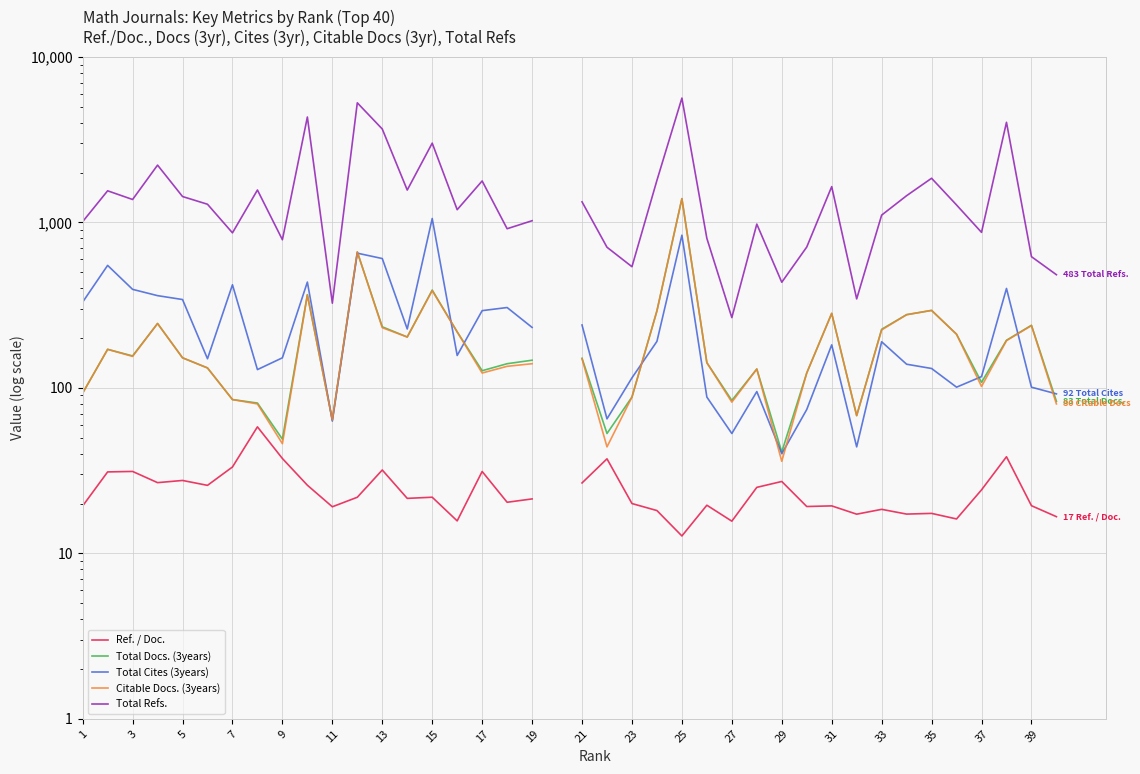

The Ref. / Doc. series shows 10.5 at 31. True or false?

False